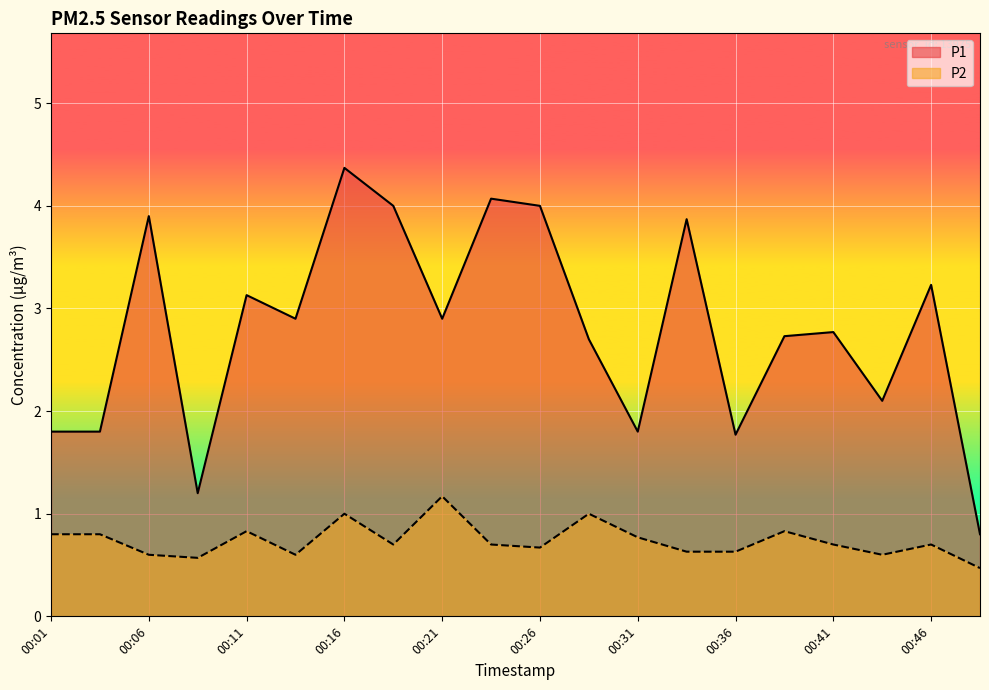

What is the average value of the P2 series?

0.7